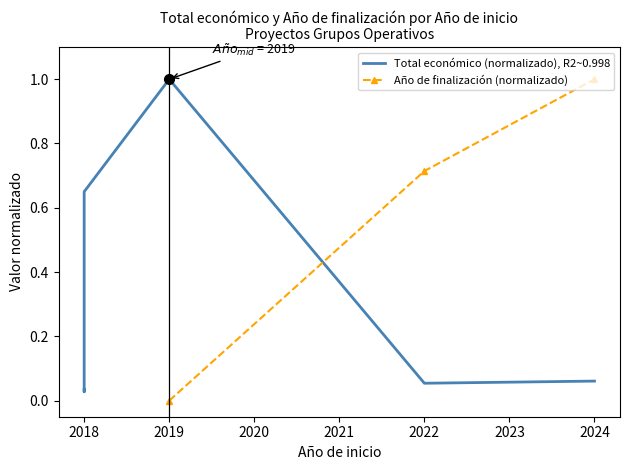

How many intersections are there between Total económico (normalizado), R2~0.998 and Año de finalización (normalizado)?

1